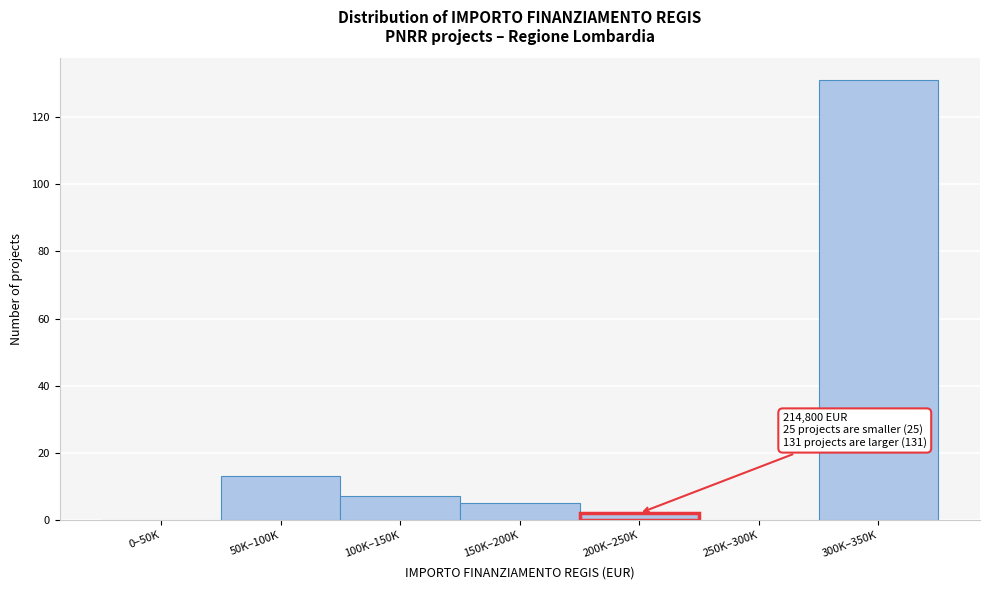

Reading left to right, transcribe all the data shown in this chart.

0–50K=0	50K–100K=13	100K–150K=7	150K–200K=5	200K–250K=2	250K–300K=0	300K–350K=131